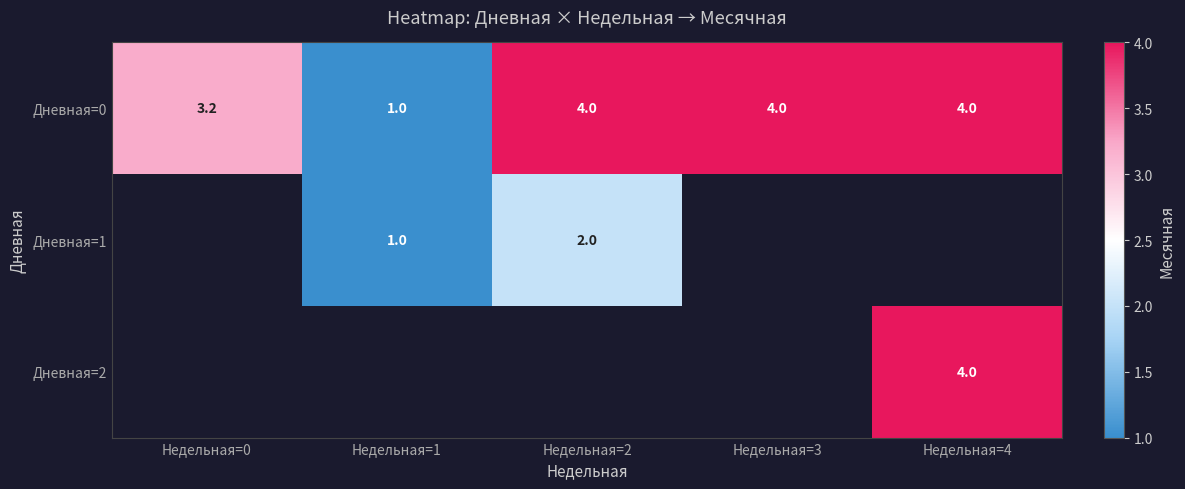

At which category does the chart reach its minimum across all series?

Недельная=1